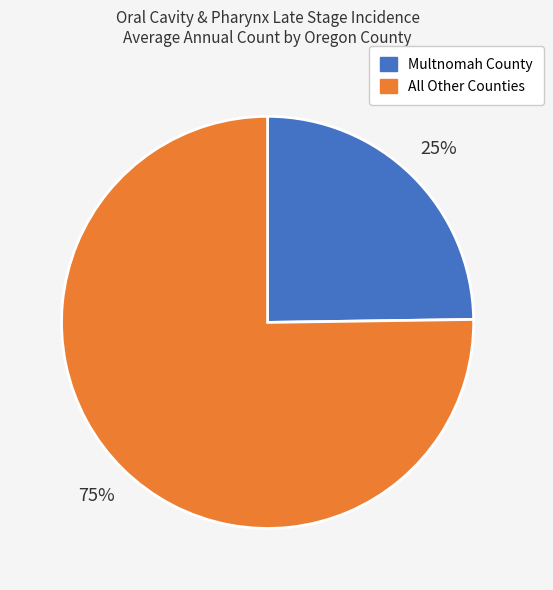

Is the sum of Multnomah County and All Other Counties greater than half?

Yes